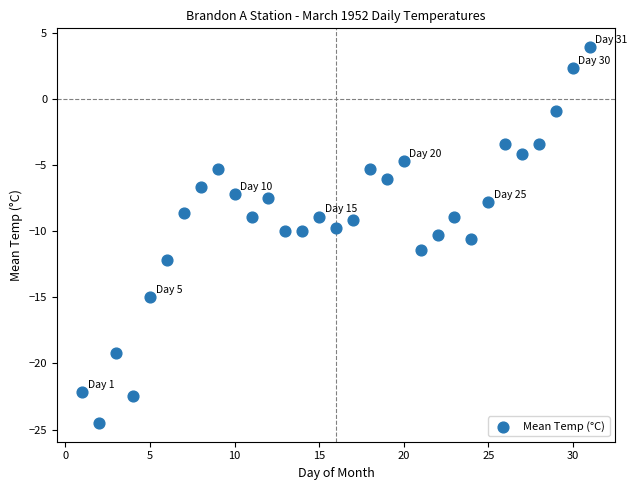

What is the range of X values (max minus min)?

30.0